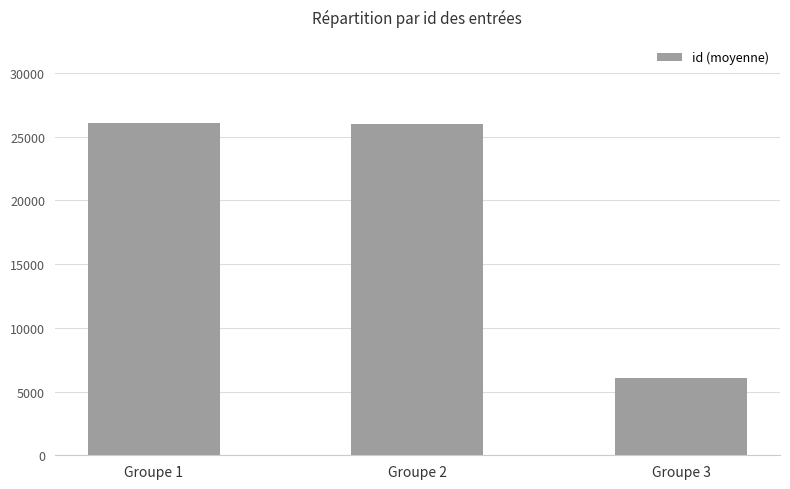

At which category does the chart reach its minimum across all series?

Groupe 3